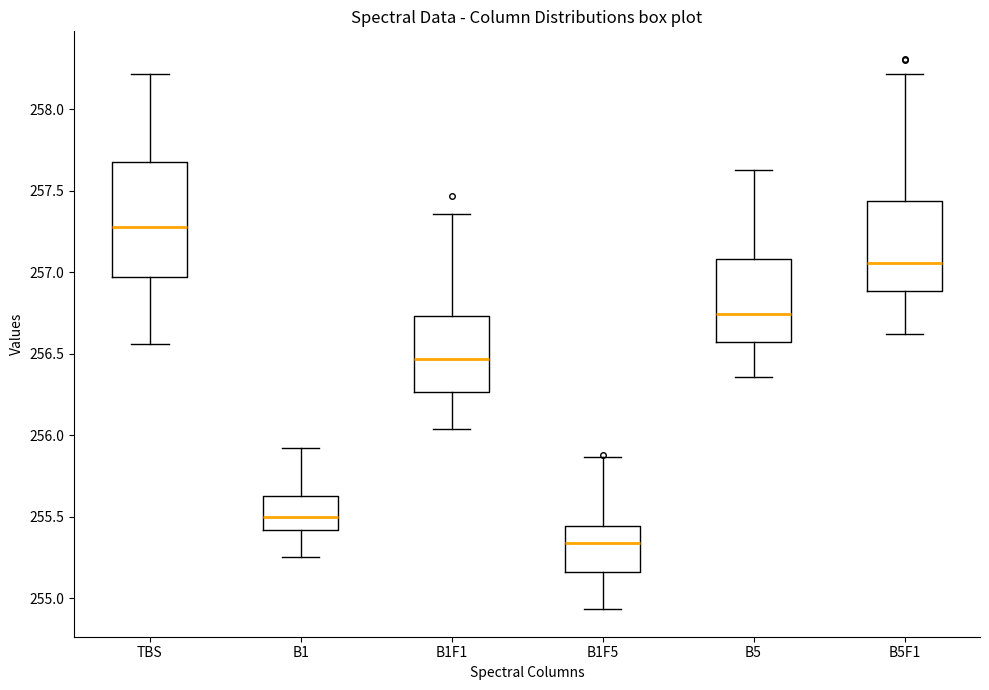

Reading left to right, transcribe this box plot: for each box, give where its median line is, the range the box spans, and where its two whiskers end, as read against the y-axis. The values are not printed on the chart, so give them approximately, as read against the axis.

TBS: median 257.30, box 256.95 to 257.70, whiskers 256.55 to 258.20
B1: median 255.50, box 255.40 to 255.65, whiskers 255.25 to 255.90
B1F1: median 256.45, box 256.25 to 256.75, whiskers 256.05 to 257.35
B1F5: median 255.35, box 255.15 to 255.45, whiskers 254.95 to 255.85
B5: median 256.75, box 256.55 to 257.10, whiskers 256.35 to 257.65
B5F1: median 257.05, box 256.90 to 257.45, whiskers 256.60 to 258.20